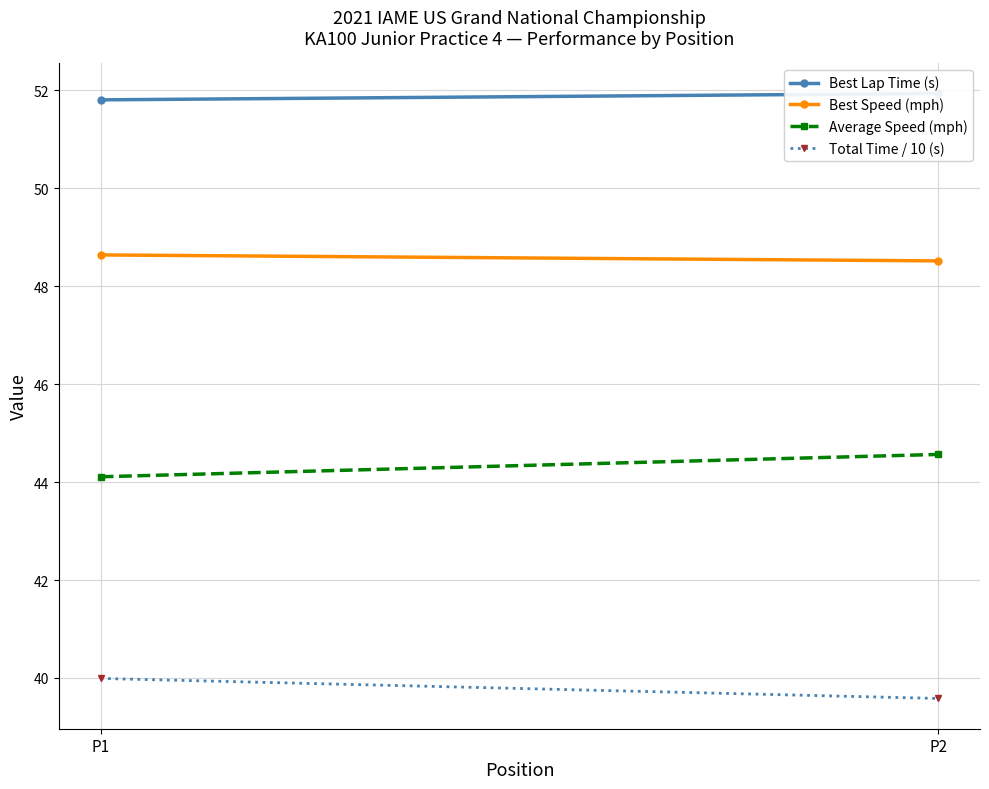

What is the highest value of the Best Lap Time (s) series?

51.9